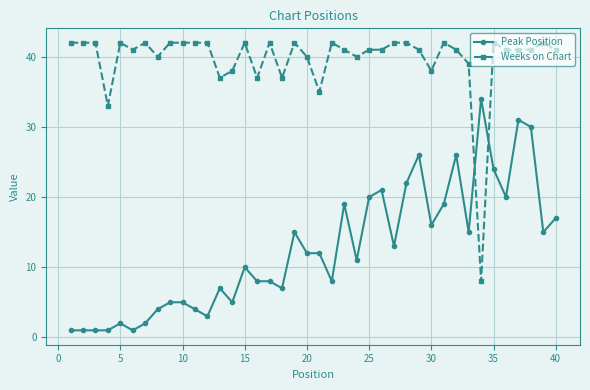

True or false: Weeks on Chart and Peak Position cross at least once.

True